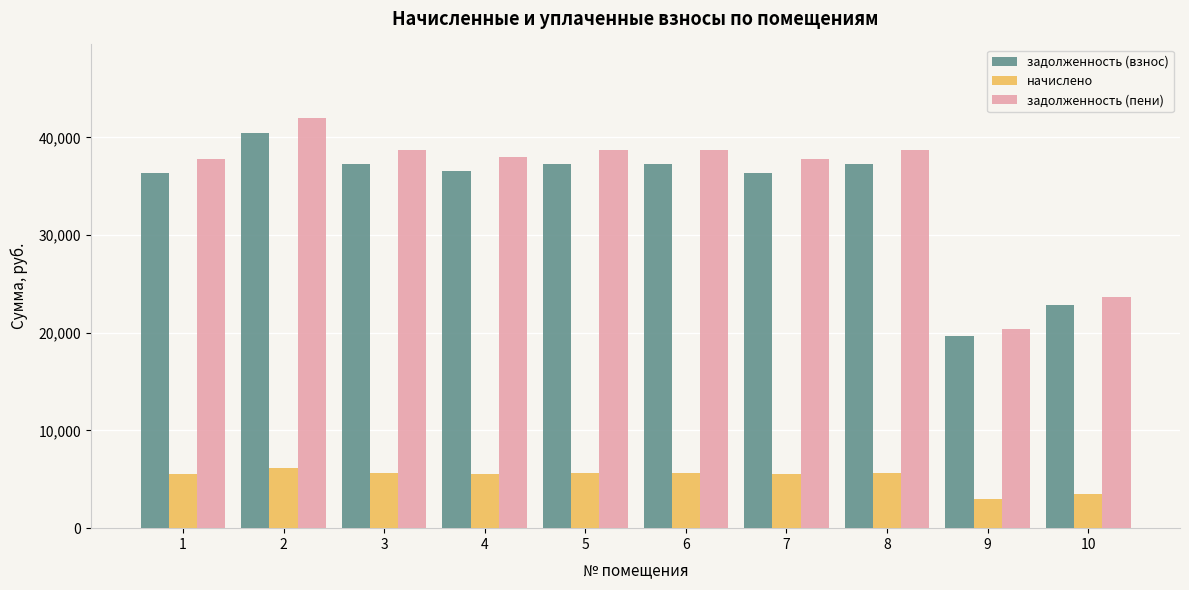

What are all the series names shown in the legend?

задолженность (взнос), начислено, задолженность (пени)